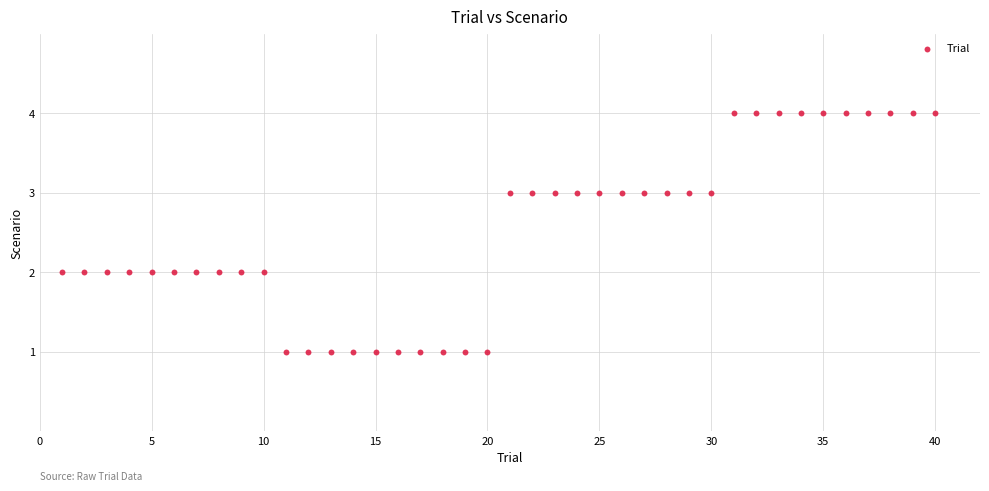

What is the range of X values (max minus min)?

39